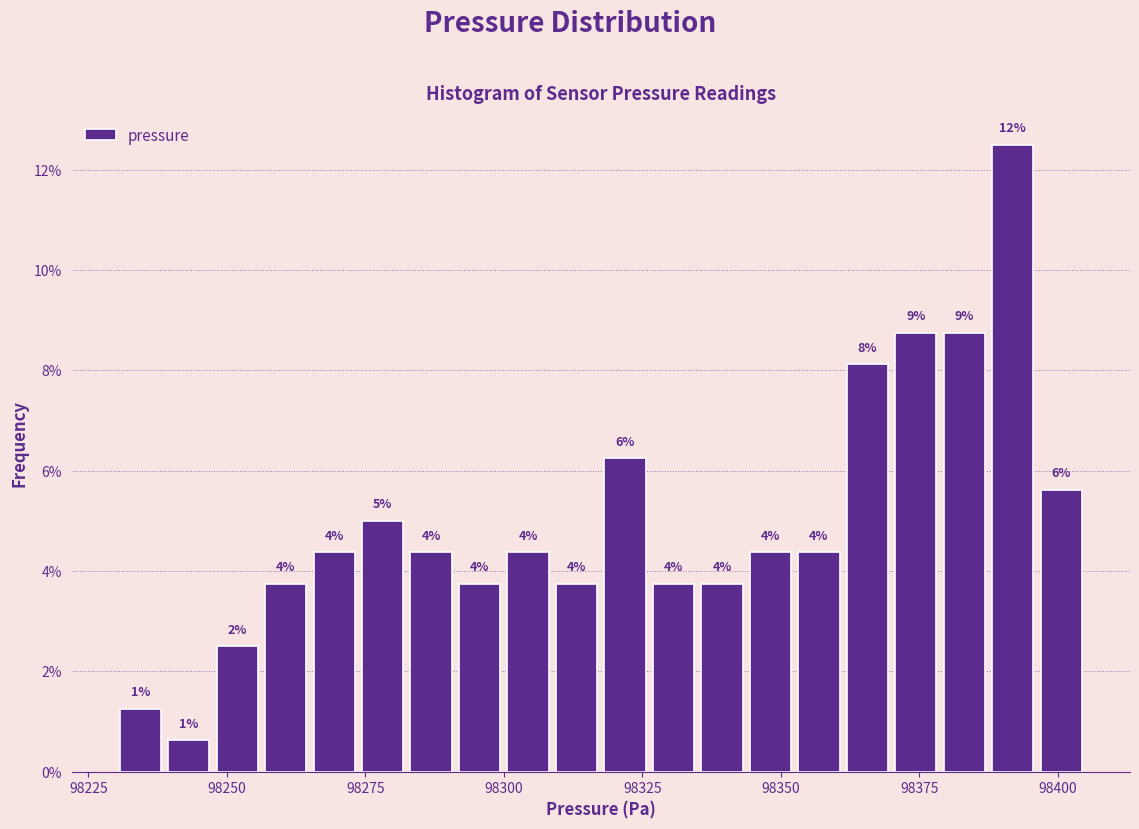

Read against the x-axis, roughly where is the centre of the tallest bar?

98390